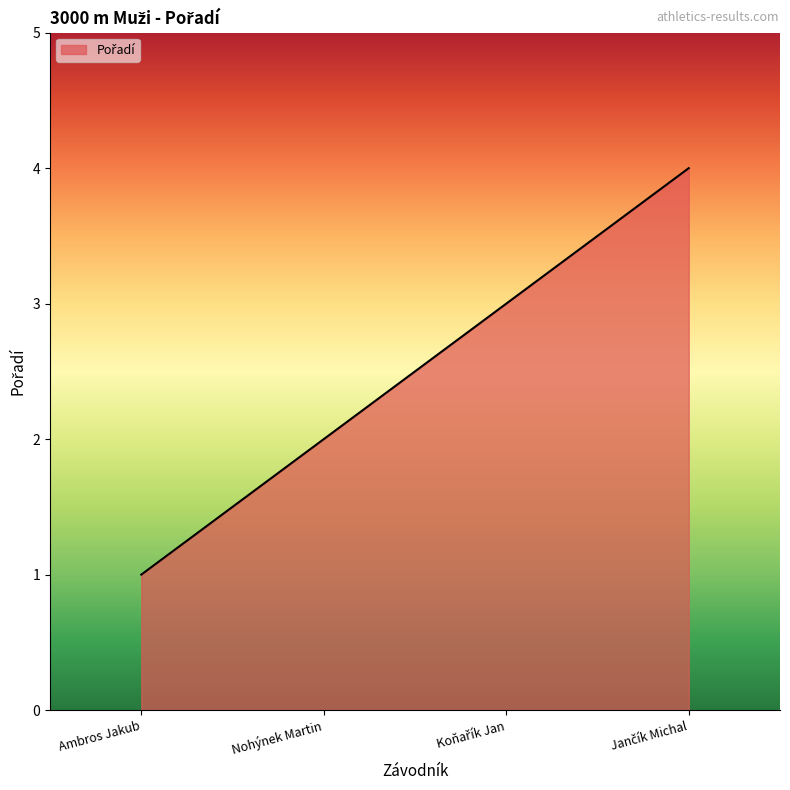

Reading left to right, extract all data points from this chart.

1	2	3	4